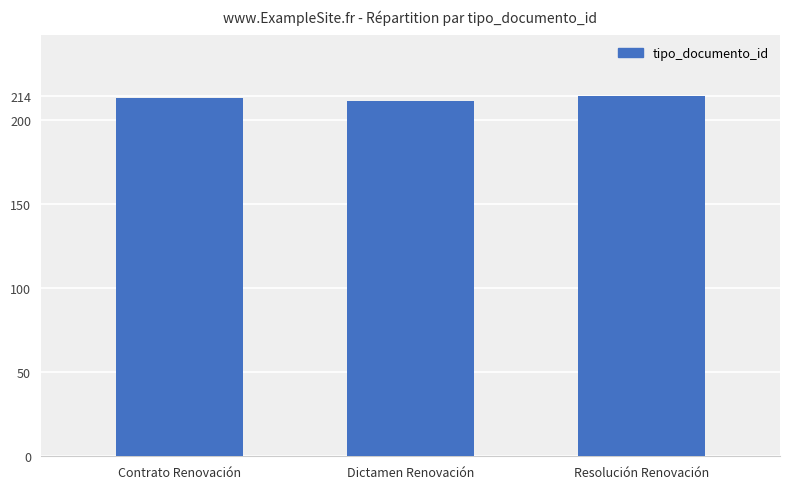

What is the smallest value displayed?

211